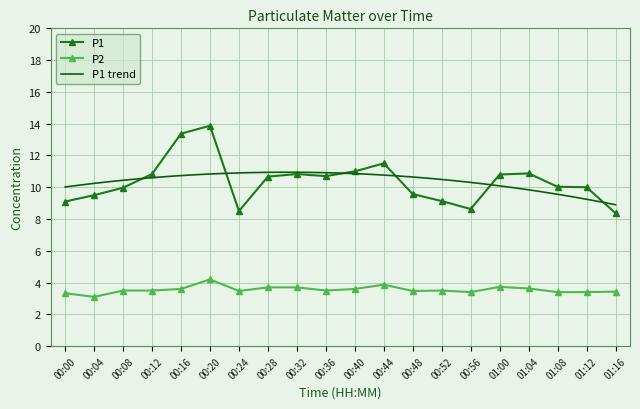

What is the greatest value displayed?

13.9